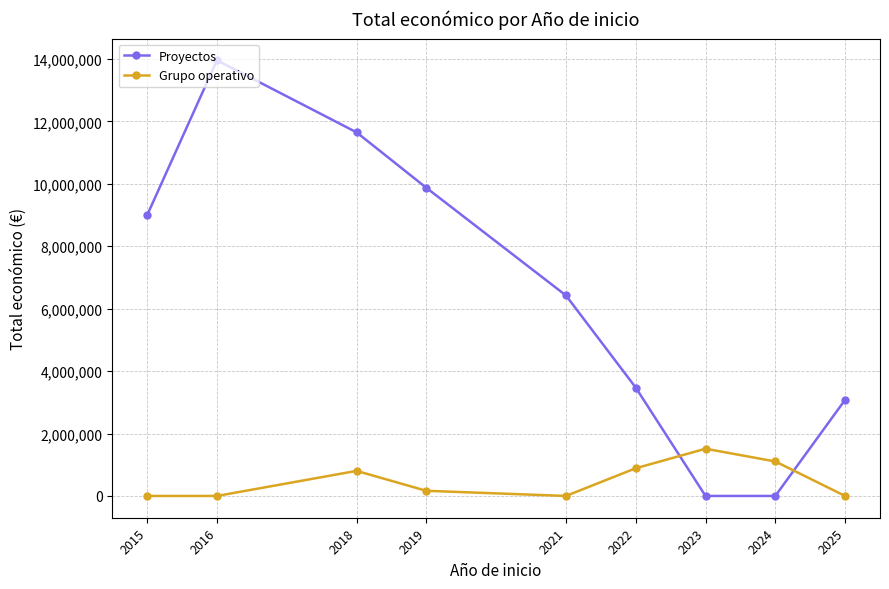

Does the chart display data point markers on the line(s)?

Yes